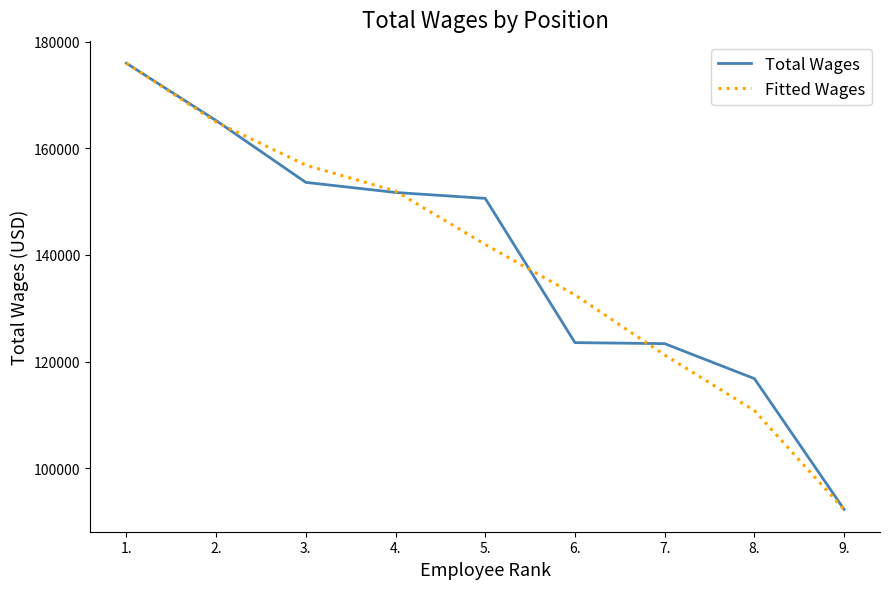

At which category is the sum across all series the highest?

1.